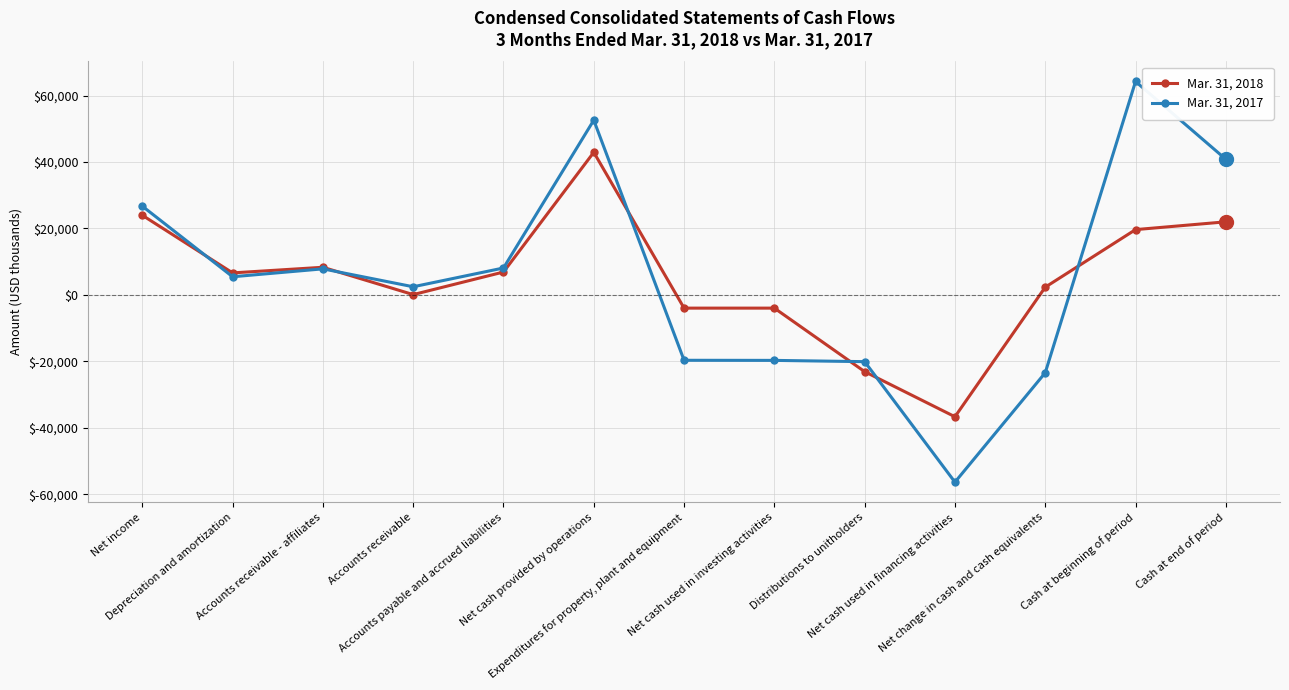

The Mar. 31, 2017 series shows 5483 at Depreciation and amortization. True or false?

True